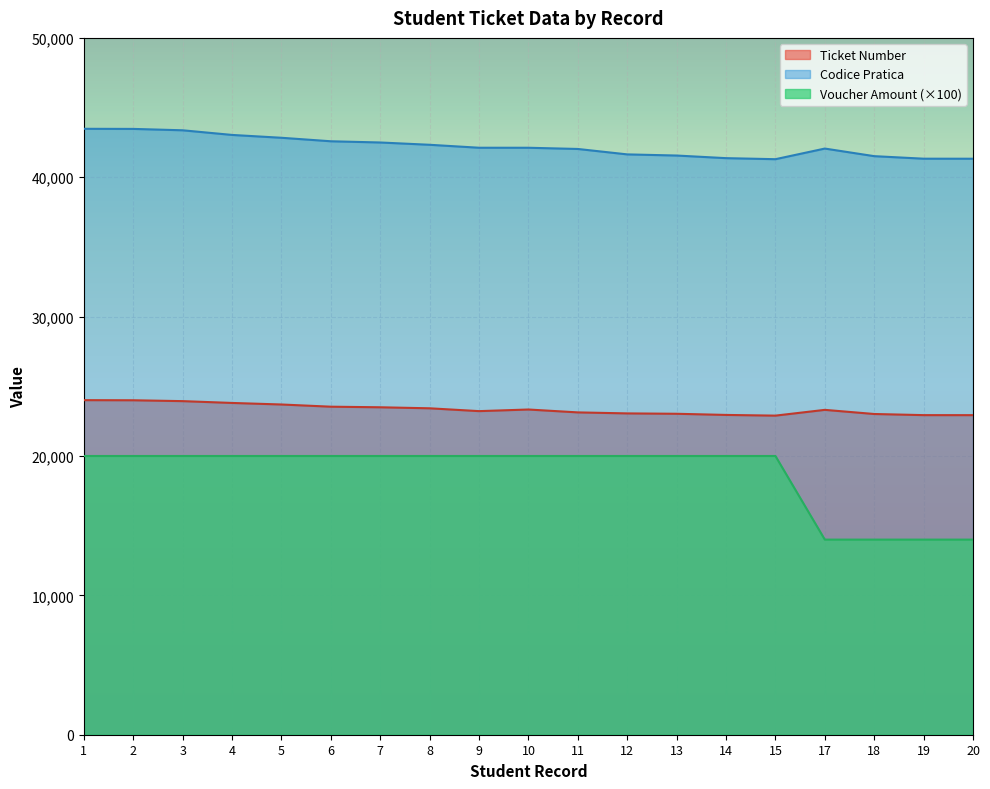

How many lines are shown in the chart?

3